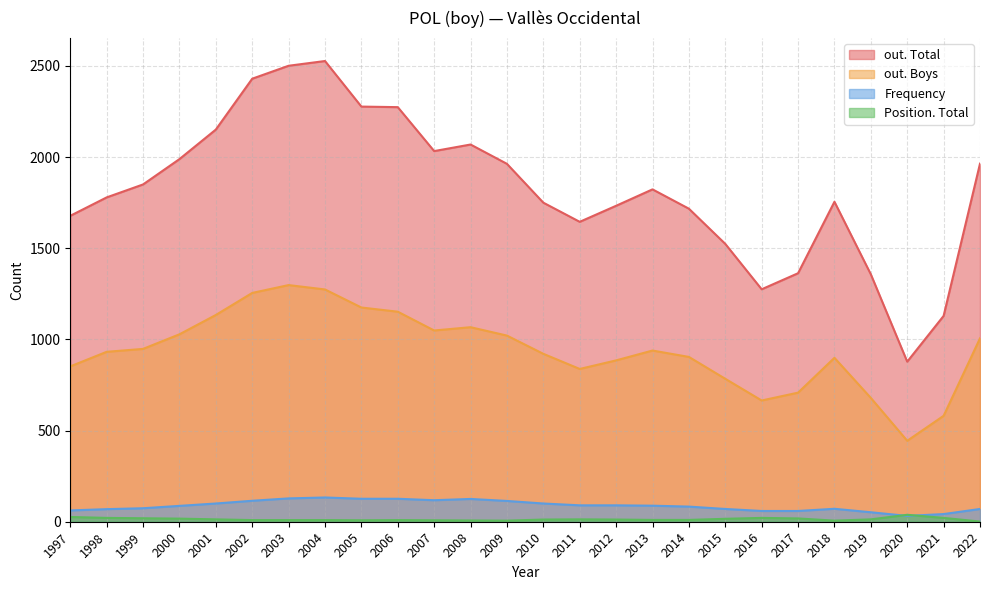

In Frequency, how many points are lower than both neighbors (excluding endpoints)?

2